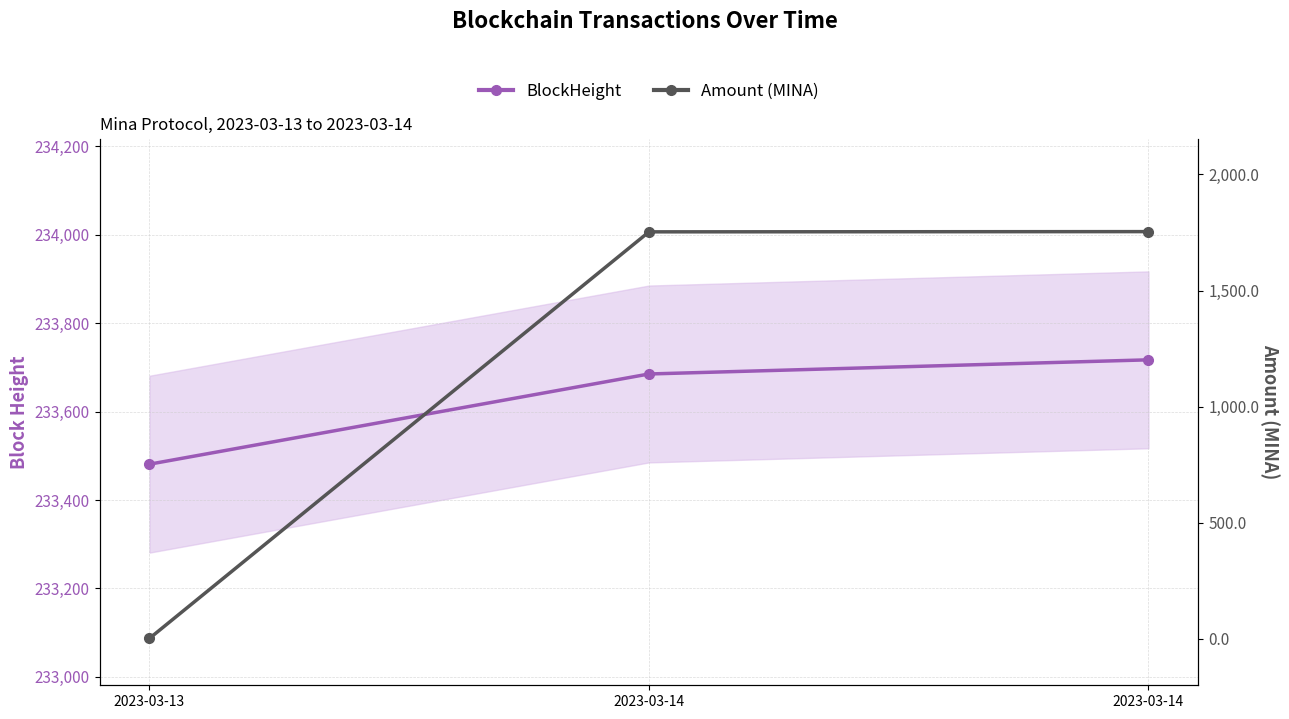

At which label does Amount reach its peak?

2023-03-14